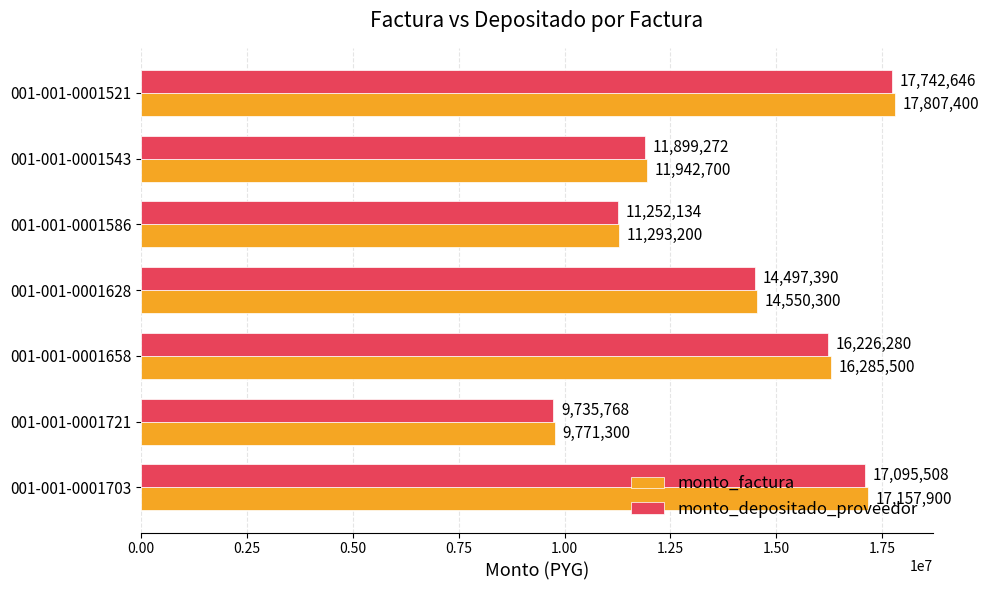

Between 001-001-0001721 and 001-001-0001658, which series saw the biggest shift?

monto_factura